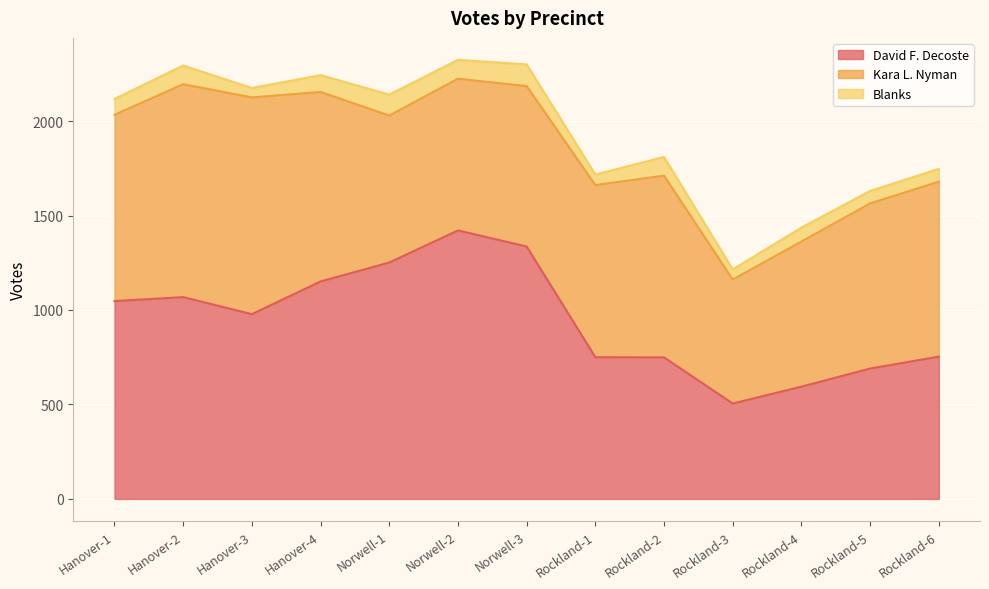

Which series changed the most between Hanover-4 and Rockland-3?

David F. Decoste